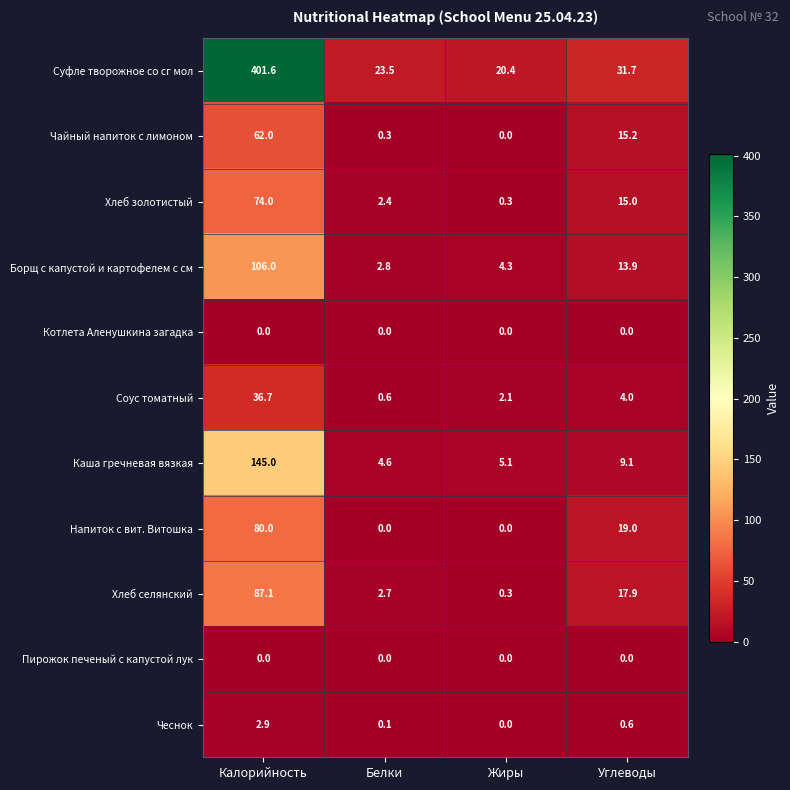

The Котлета Аленушкина загадка series shows 0.0 at Жиры. True or false?

True